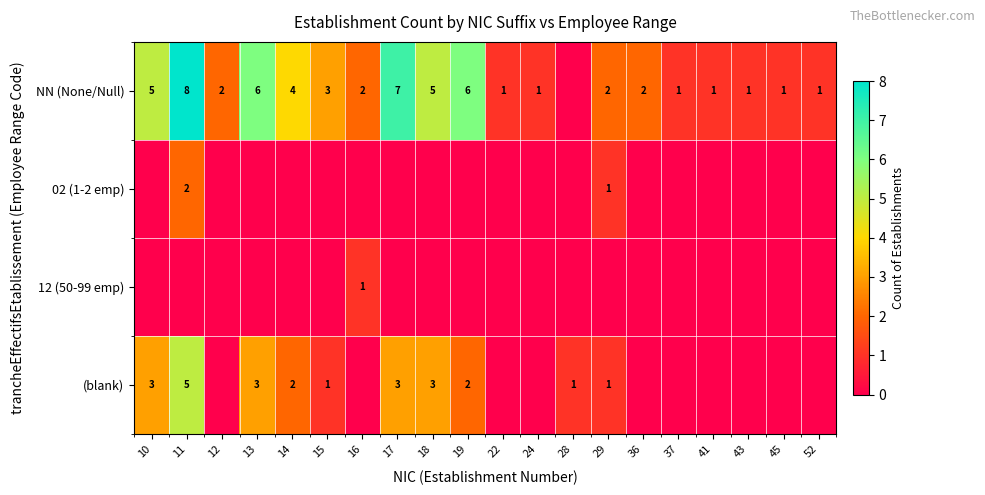

The NN (None/Null) series shows 8 at 11. True or false?

True